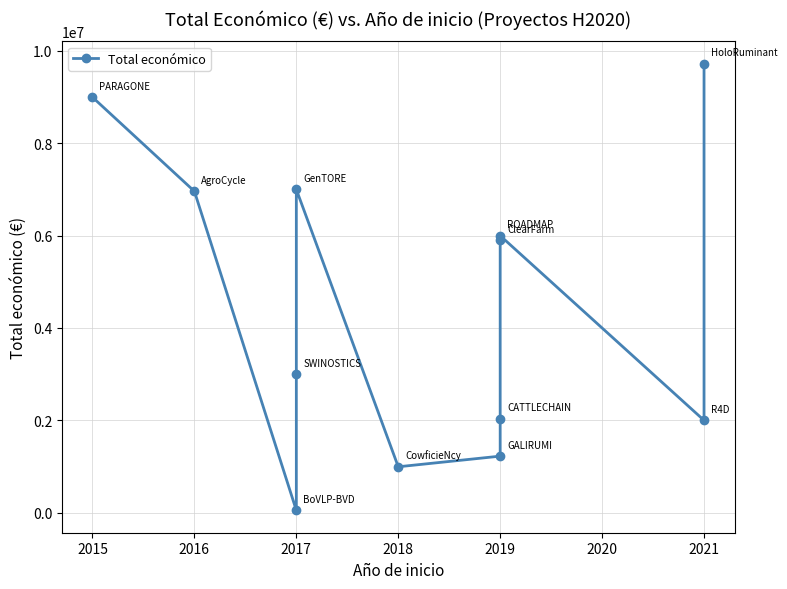

How many lines are shown in the chart?

1